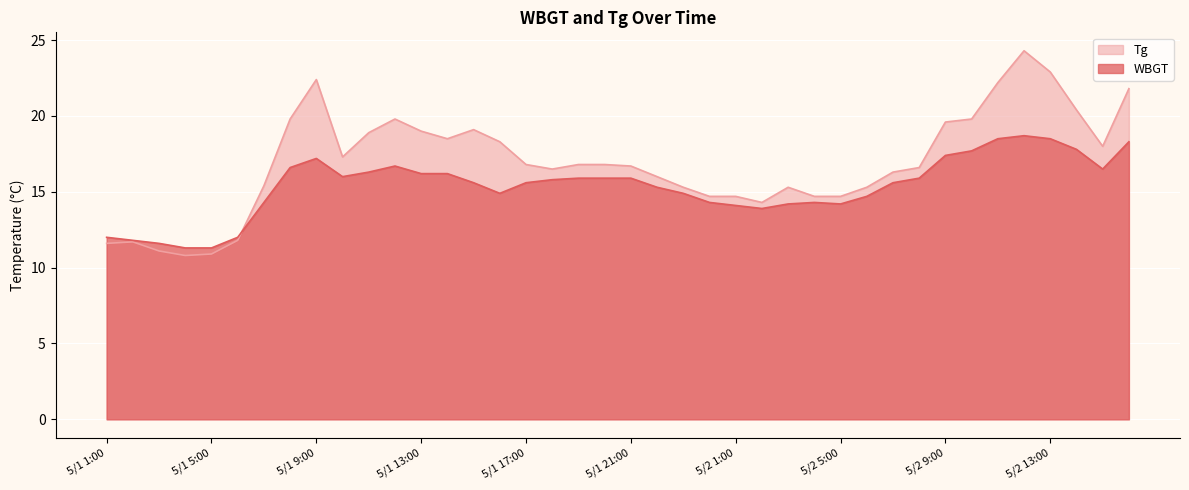

At which label is WBGT closest to 15?

5/1 16:00